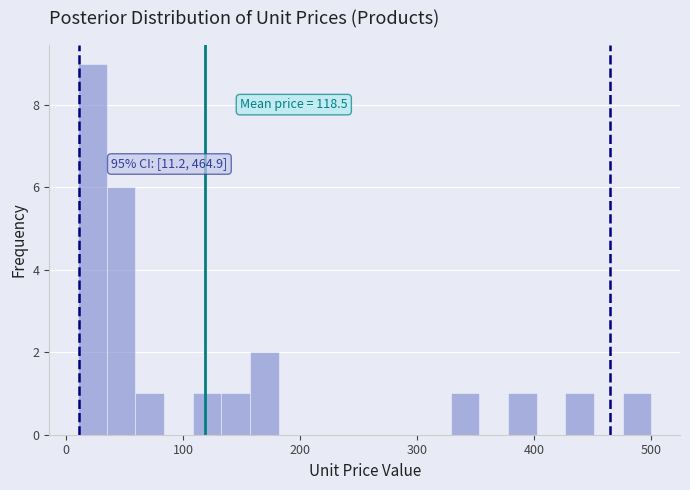

Read against the x-axis, roughly where is the centre of the tallest bar?

20